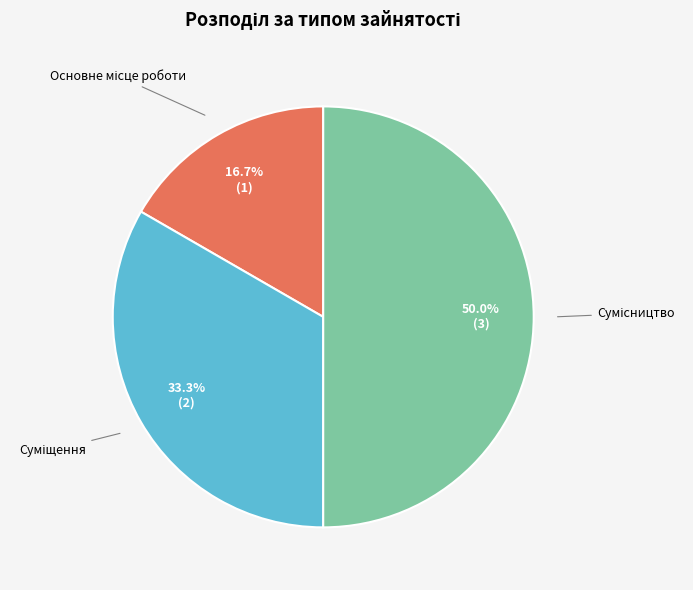

Count the number of slices in the pie.

3